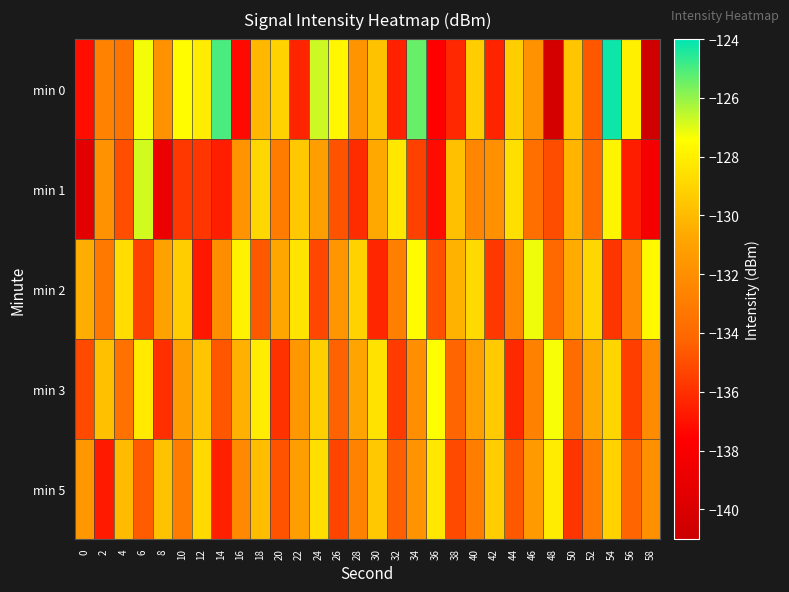

Which series has the widest spread of values?

min 0